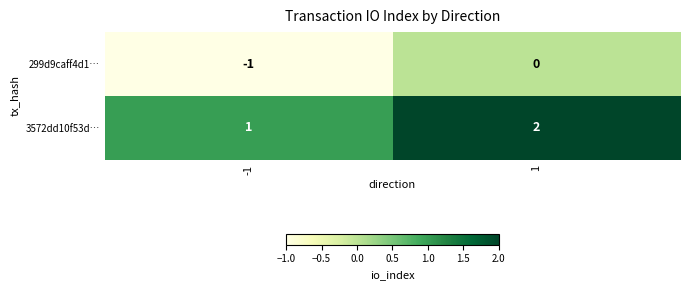

At how many categories does at least one series exceed 0?

2